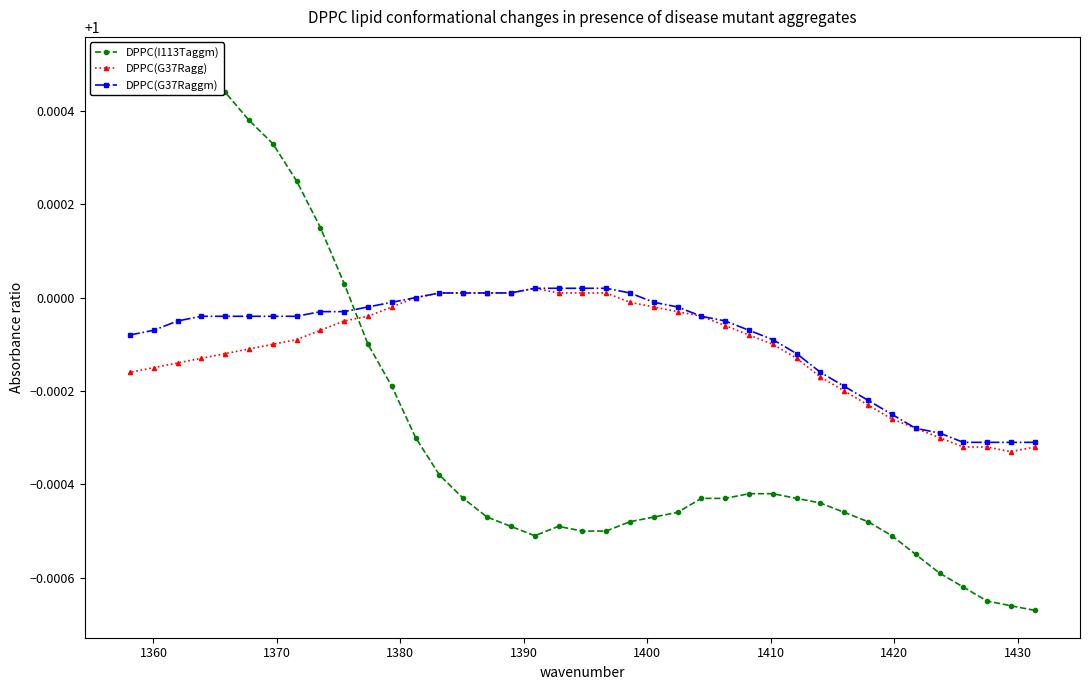

True or false: DPPC(I113Taggm) has more than 2 points higher than both neighbors.

False